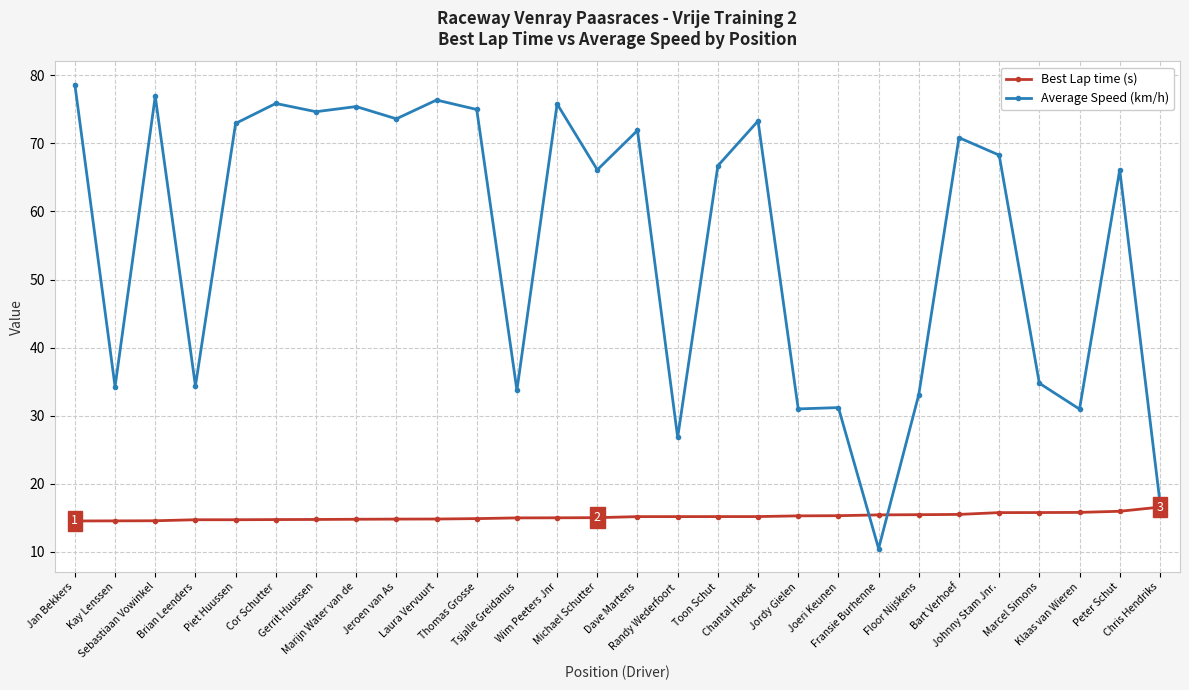

Which series has the widest spread of values?

Average Speed (km/h)